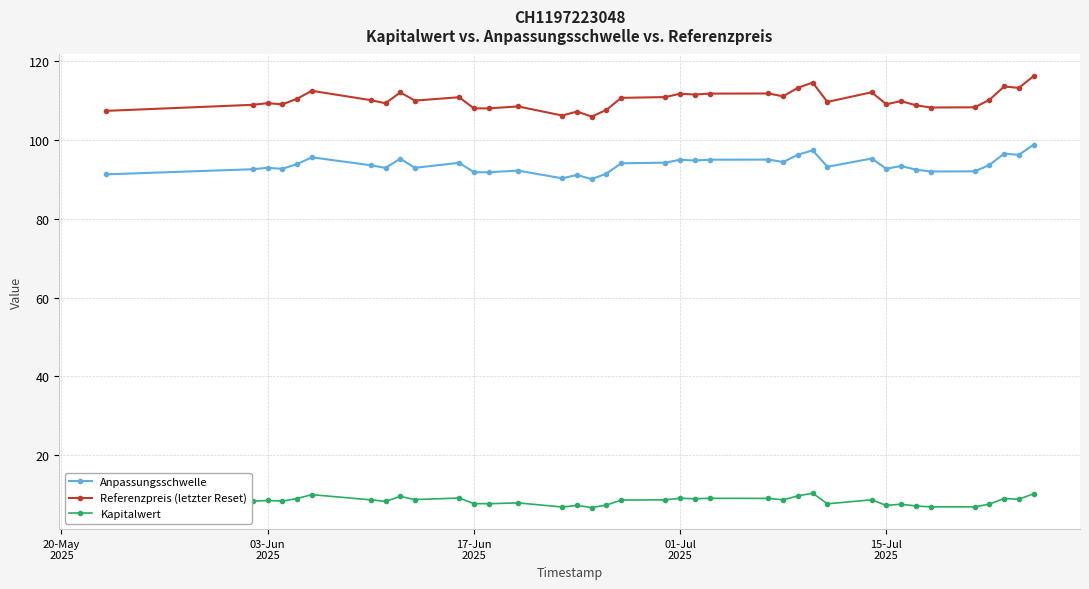

True or false: Referenzpreis (letzter Reset) and Kapitalwert intersect in this chart.

False